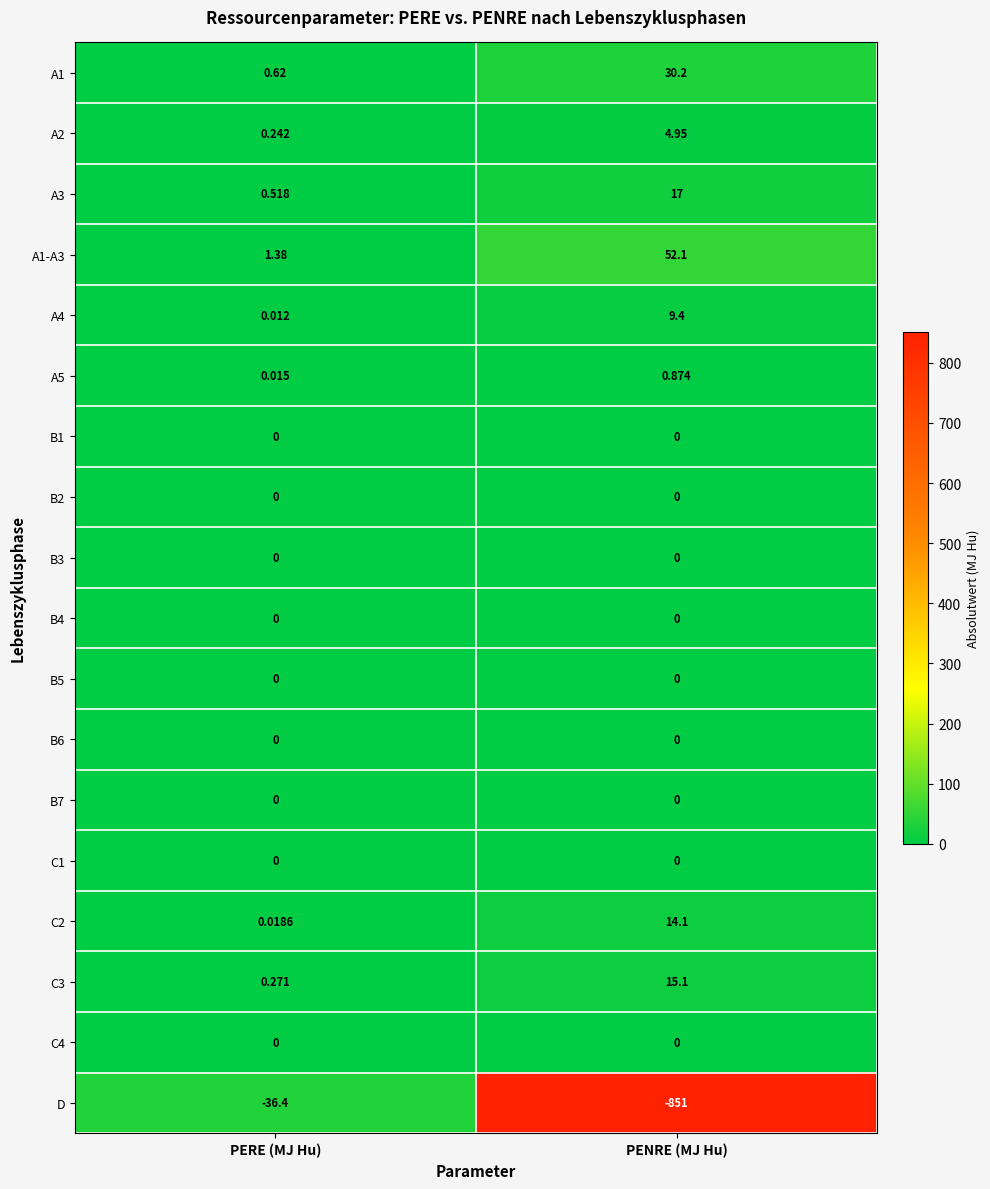

At which label does A4 first exceed 9?

PENRE (MJ Hu)